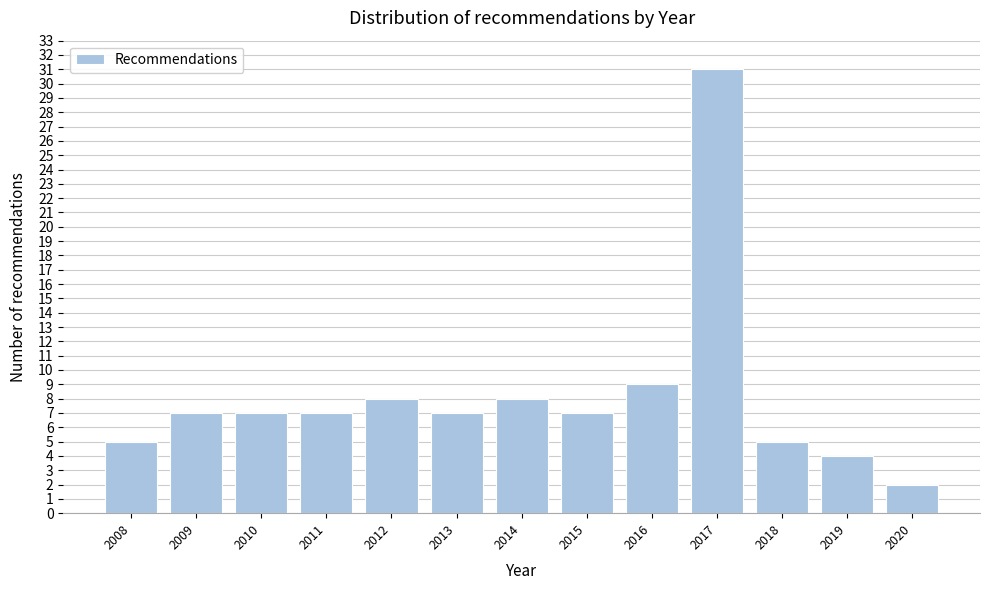

Reading left to right, list all the values displayed in this chart.

2008=5	2009=7	2010=7	2011=7	2012=8	2013=7	2014=8	2015=7	2016=9	2017=31	2018=5	2019=4	2020=2